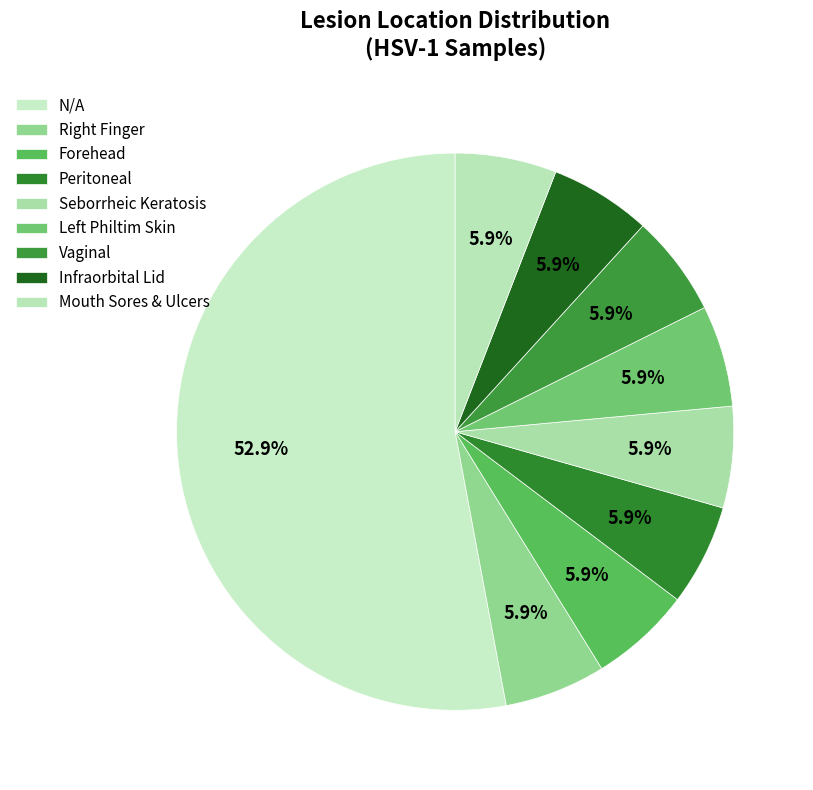

Is there any slice that represents more than half of the pie?

Yes